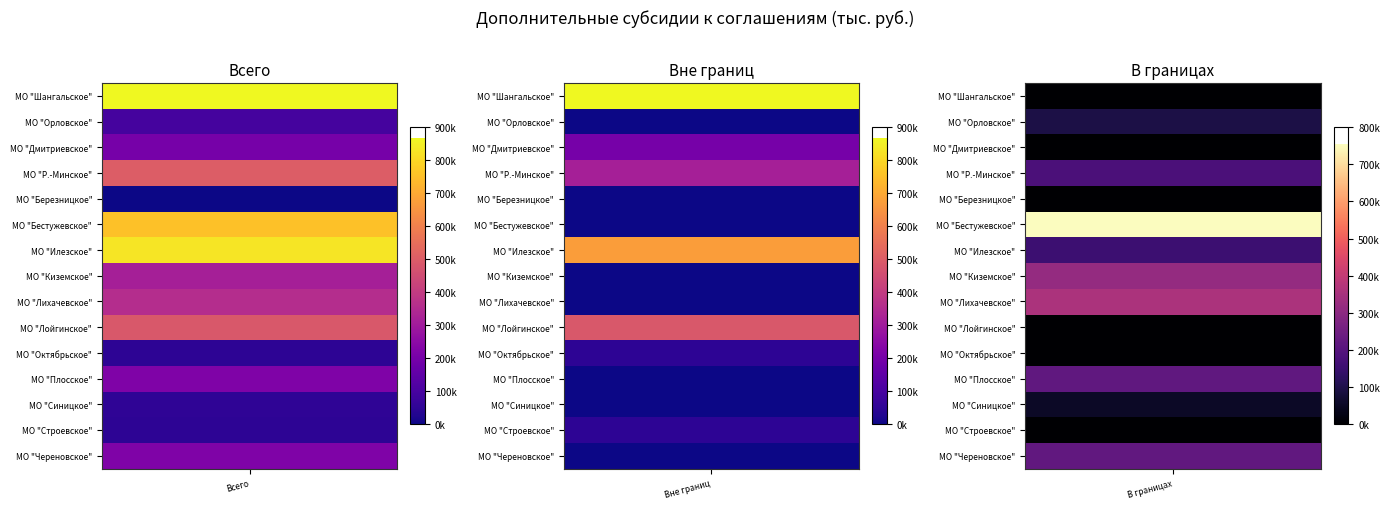

How many data points does each series have?

3